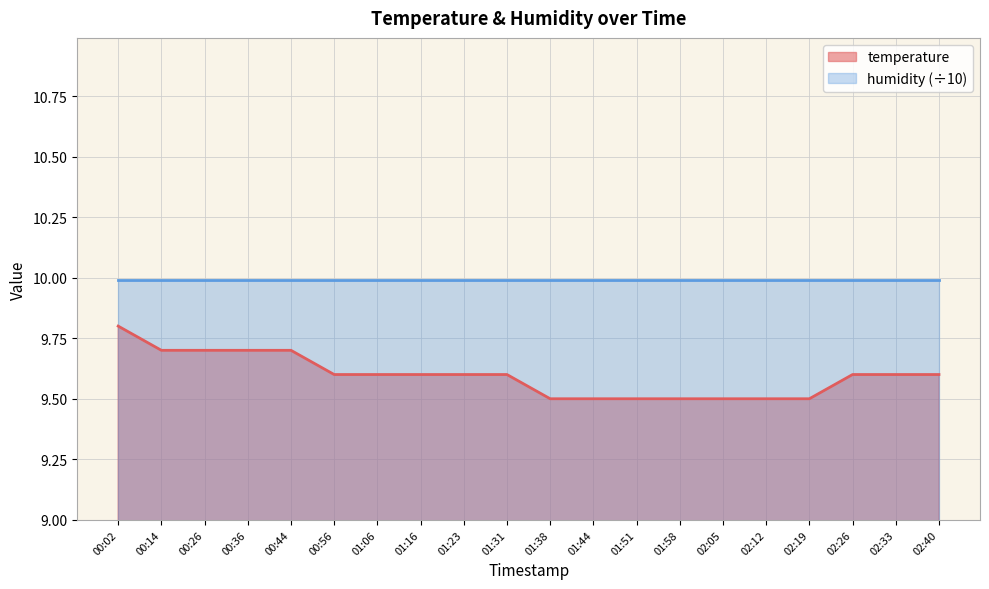

True or false: the data shows 9.5 at 01:51.

True